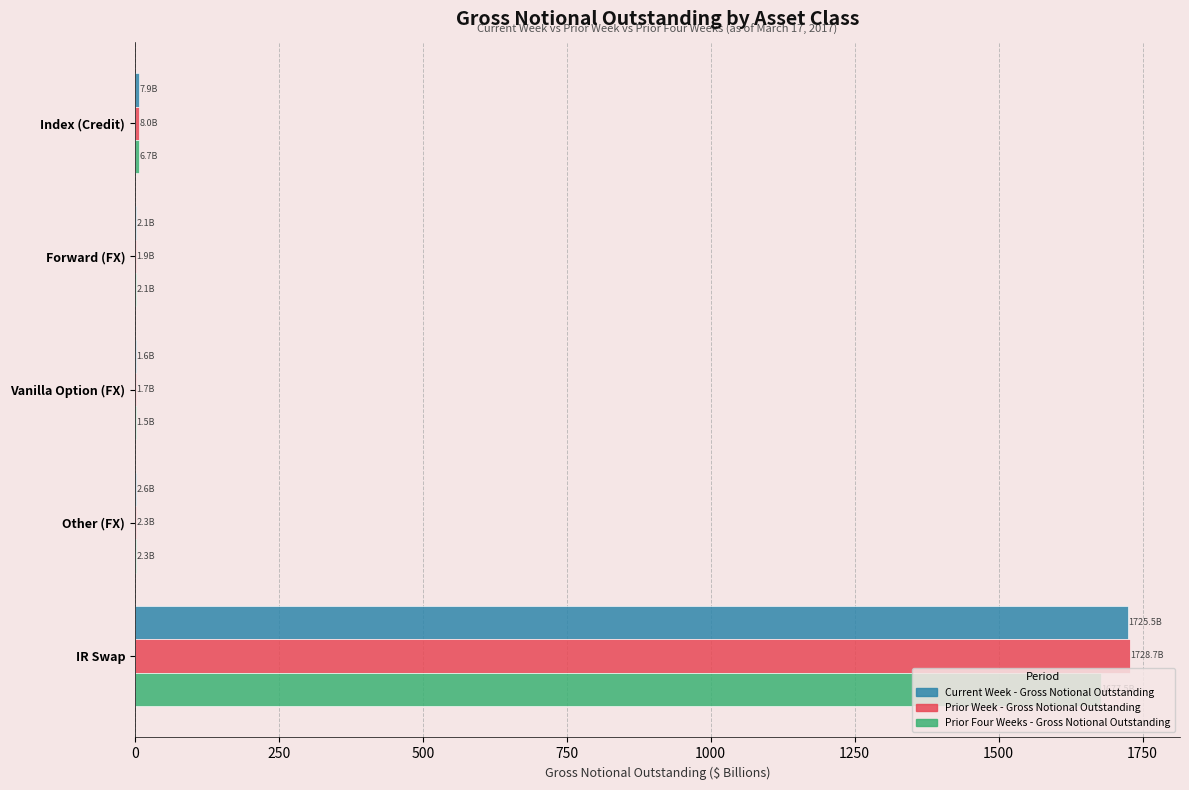

How many data points in Prior Week - Gross Notional Outstanding are above 2?

3